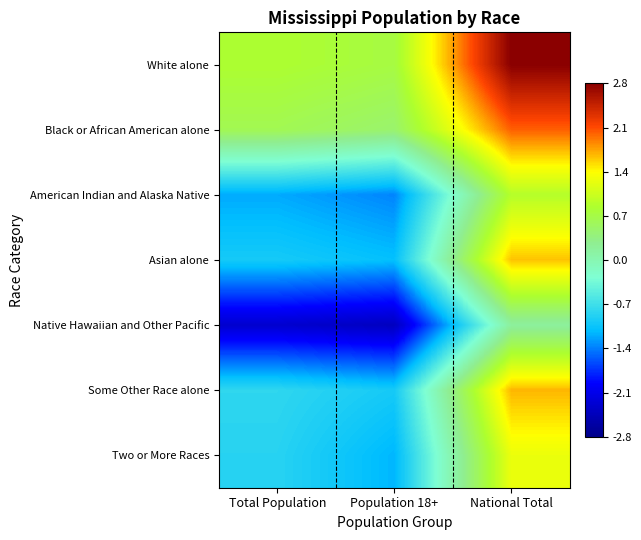

What is the spread (max minus min) of values at National Total?

2.7